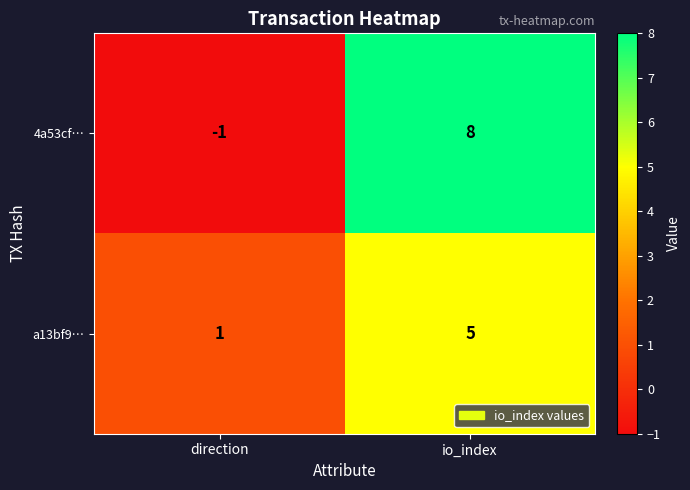

What is the difference between the a13bf9… values at io_index and direction?

4